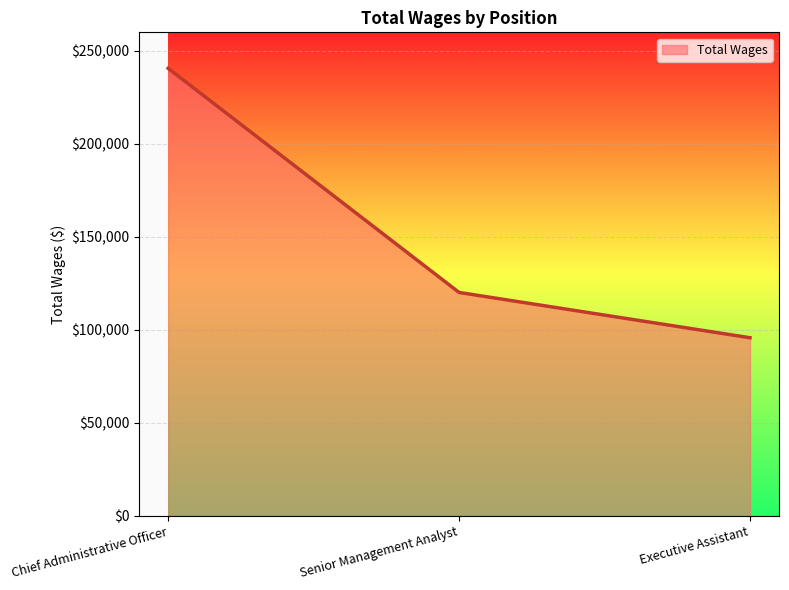

How many lines are shown in the chart?

1